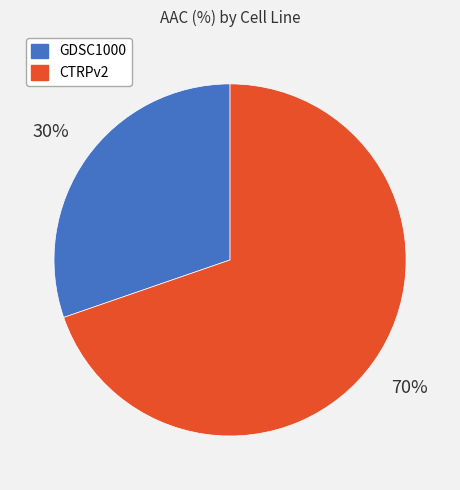

Rank the categories by value from highest to lowest.

CTRPv2, GDSC1000